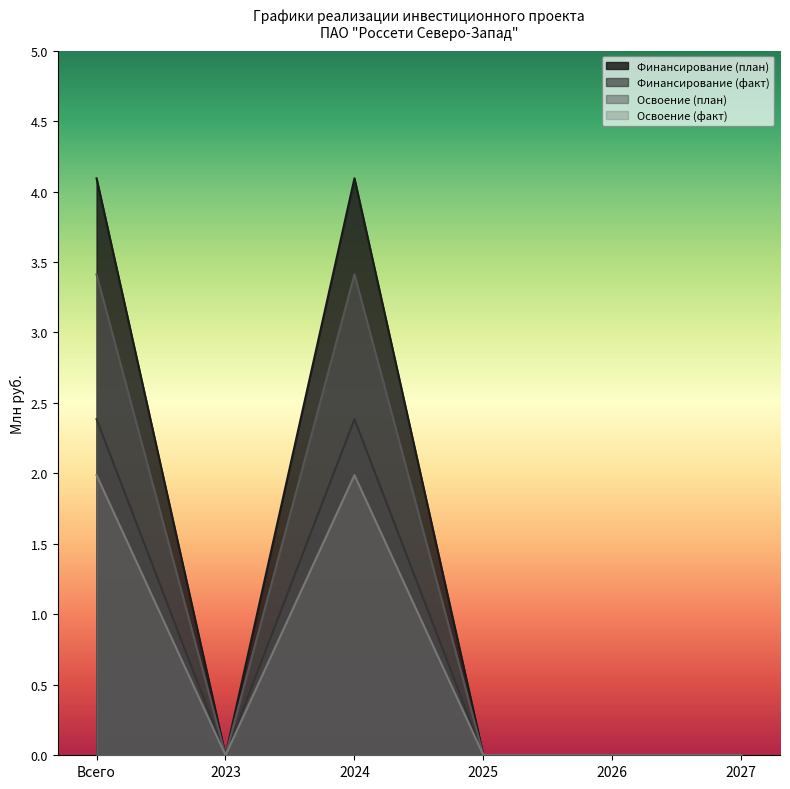

Rank the series at 2026 from lowest to highest value.

Финансирование (план), Финансирование (факт), Освоение (план), Освоение (факт)